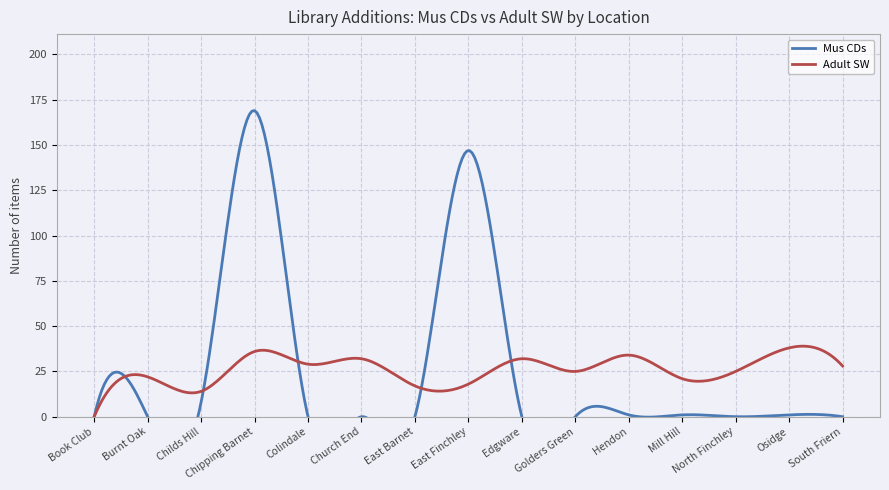

Which label corresponds to the smallest value in the chart?

Book Club